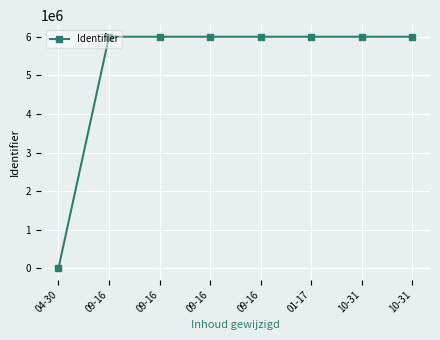

Is it true that the value at 09-16 is 6003603?

True